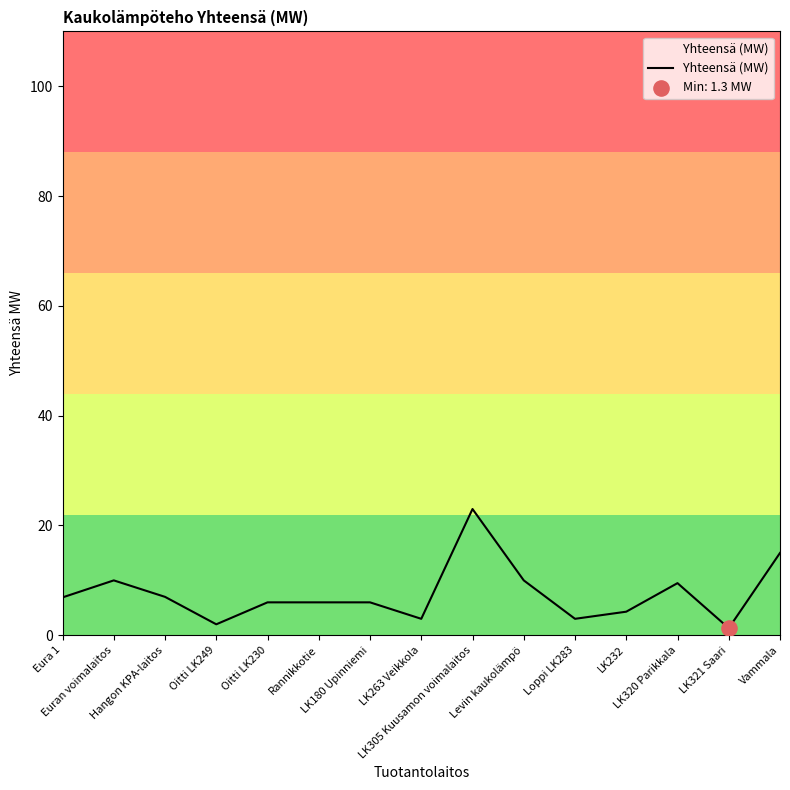

What is the change in value from Euran voimalaitos to LK180 Upinniemi?

-4.0